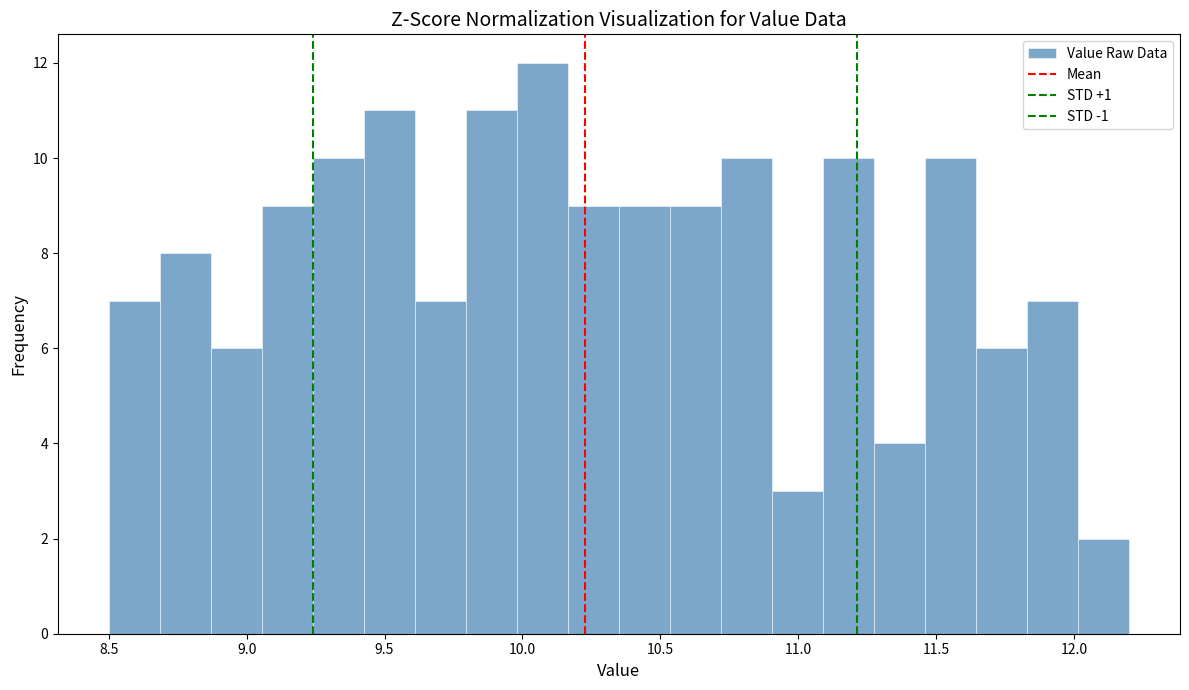

Around what value on the x-axis is the tallest bar? Give the approximate position of its centre, as read against the axis.

10.05